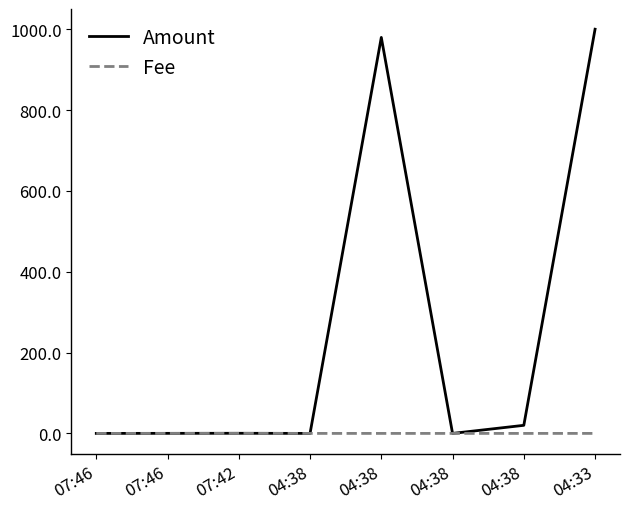

Rank the series at 04:38 from highest to lowest value.

Amount, Fee